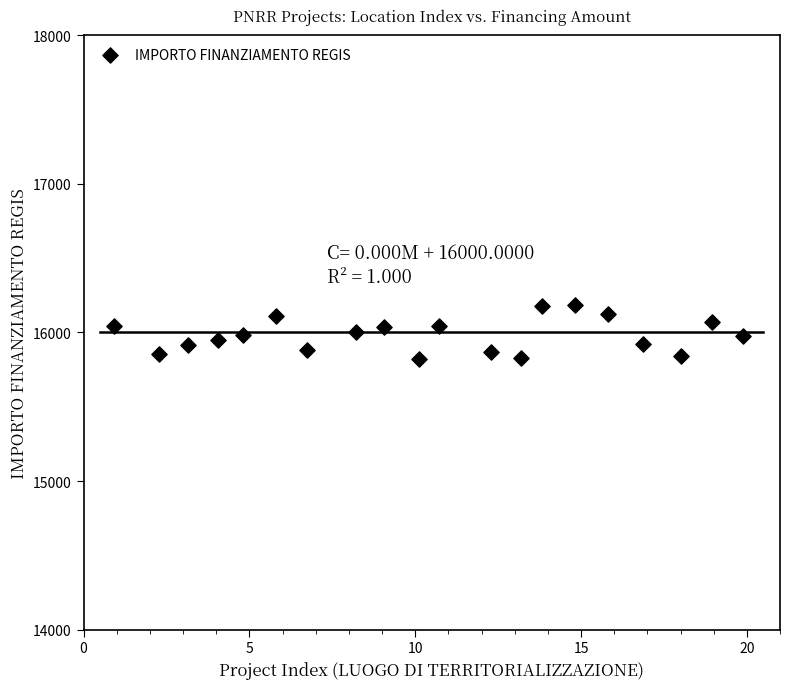

What is the range of X values (max minus min)?

19.0